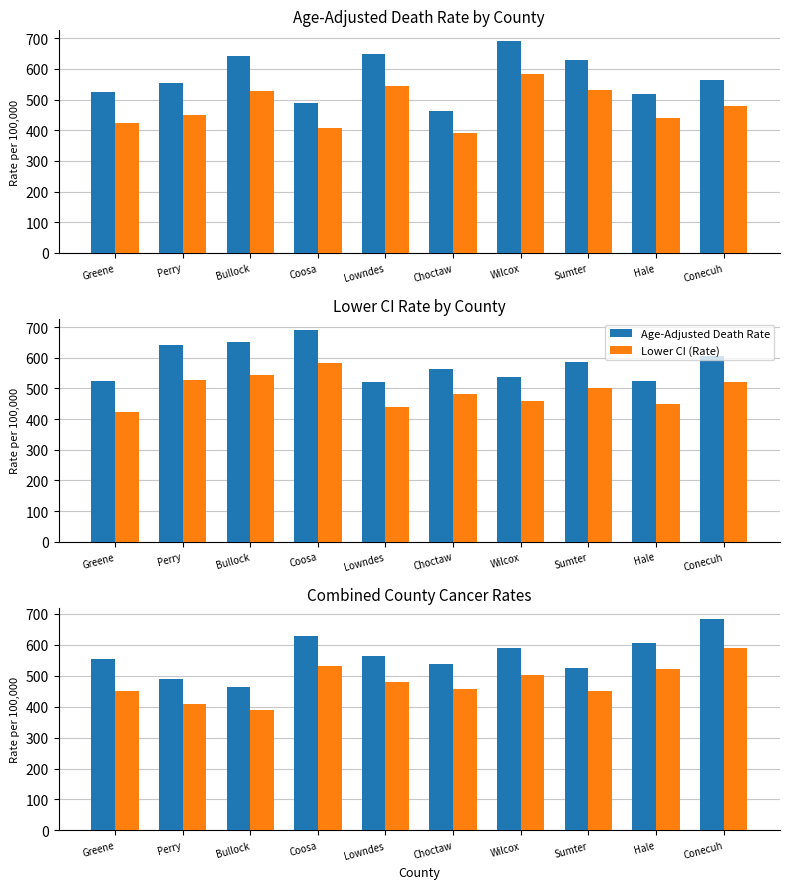

List the series in order of their peak value, highest first.

Age-Adjusted Death Rate, Lower CI (Rate)